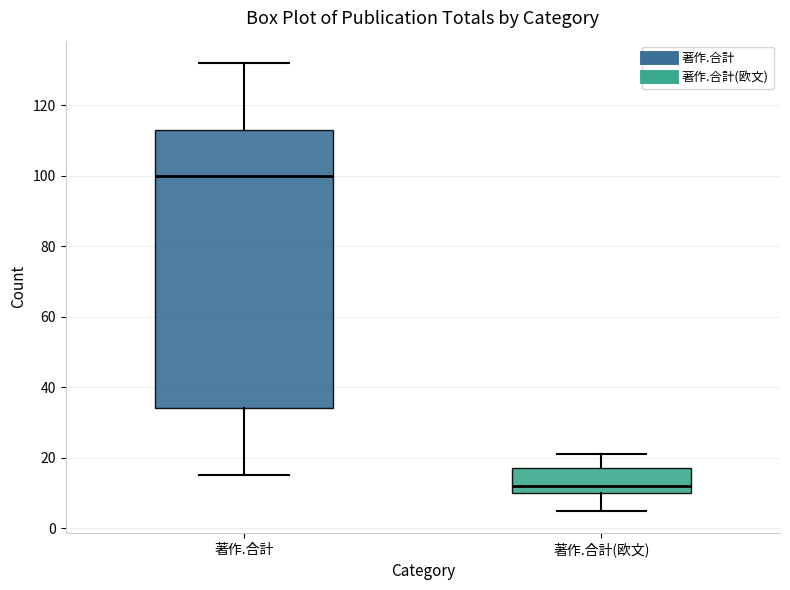

Where does the lower whisker of the box for 著作.合計 end on the y-axis? The values are not printed on the chart, so give them approximately, as read against the axis.

16